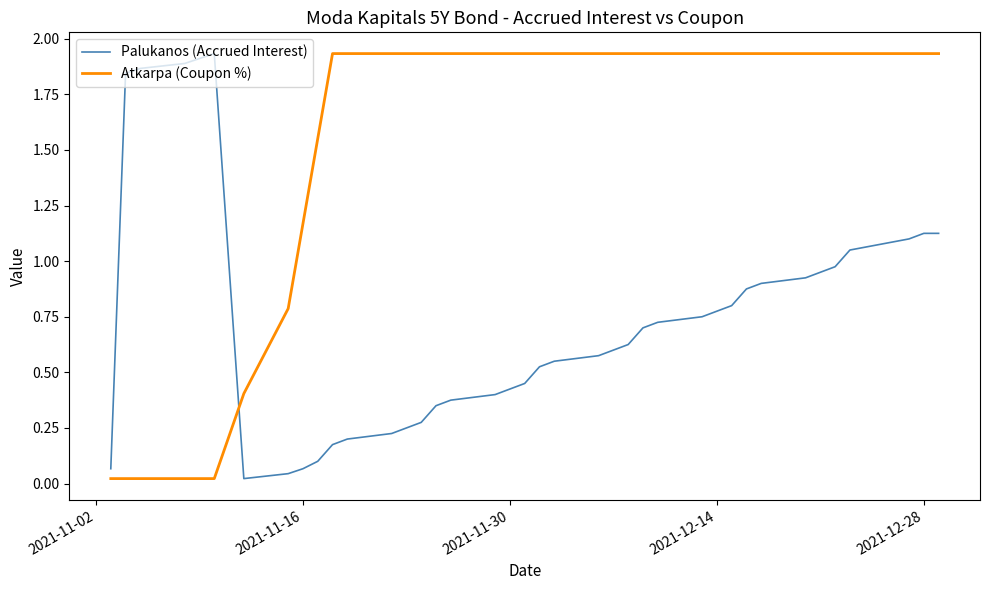

How many times do Palukanos (Accrued Interest) and Atkarpa (Coupon %) cross each other?

1